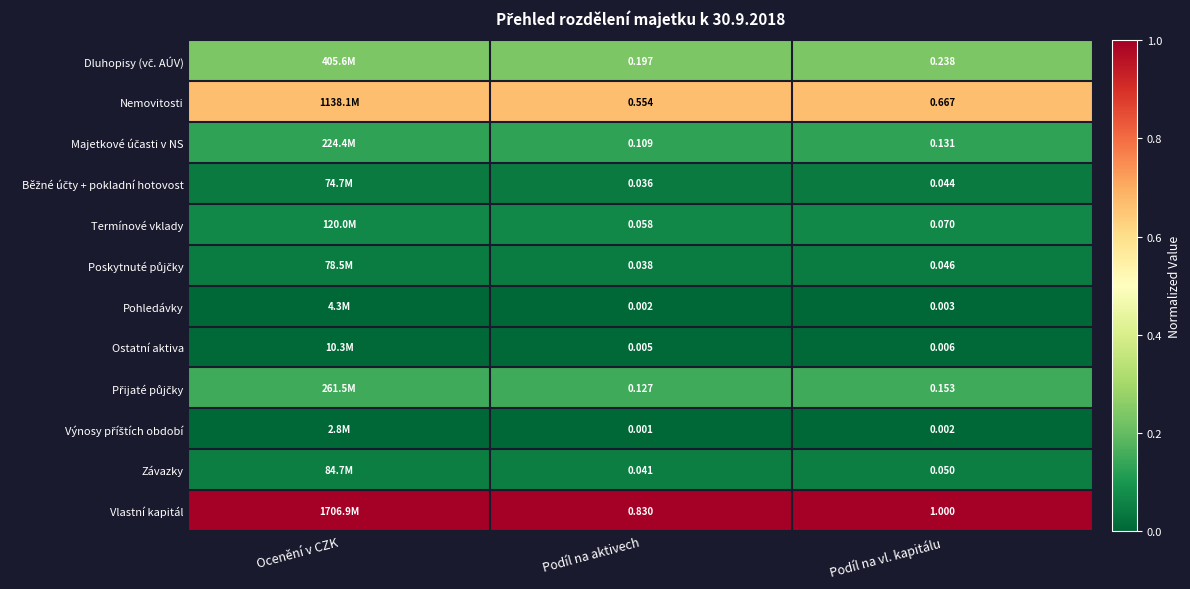

Which series changed the most between Podíl na aktivech and Podíl na vl. kapitálu?

Vlastní kapitál